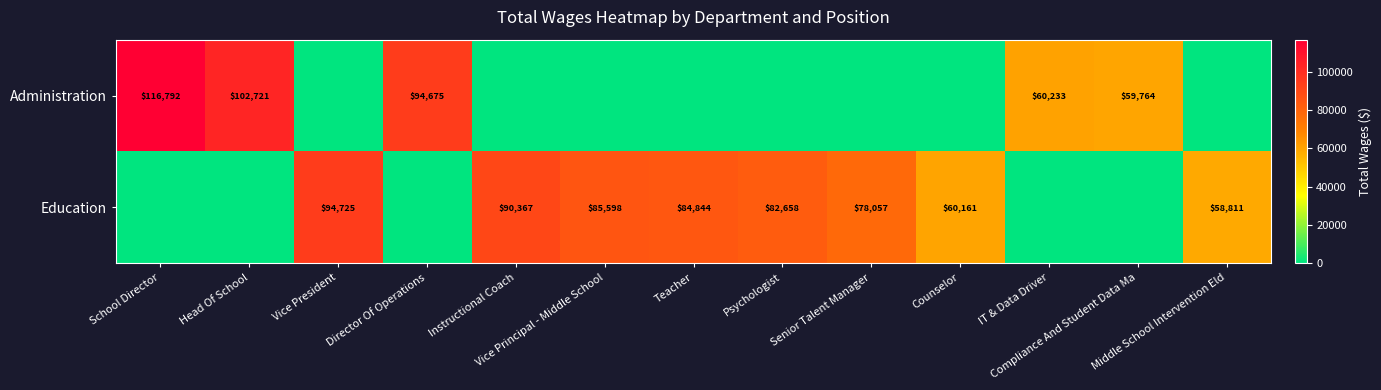

What is the difference between the Administration values at Director Of Operations and Counselor?

94675